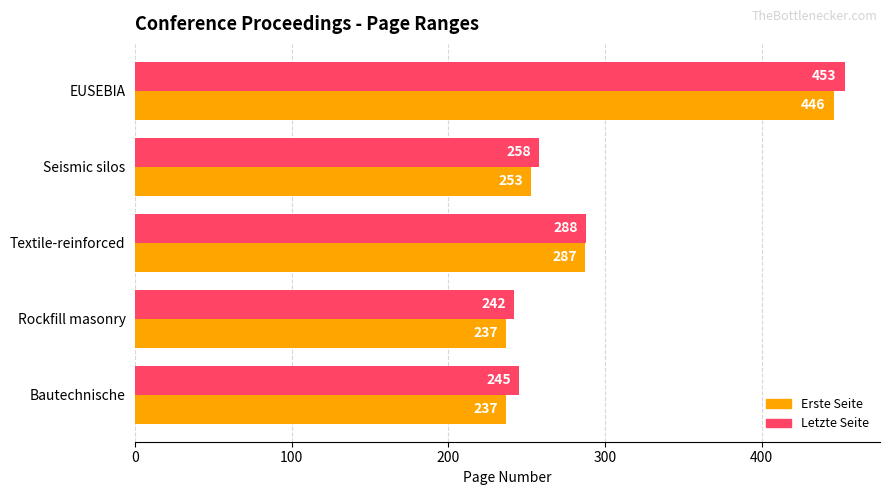

Which series changed the most between Textile-reinforced and Bautechnische?

Erste Seite